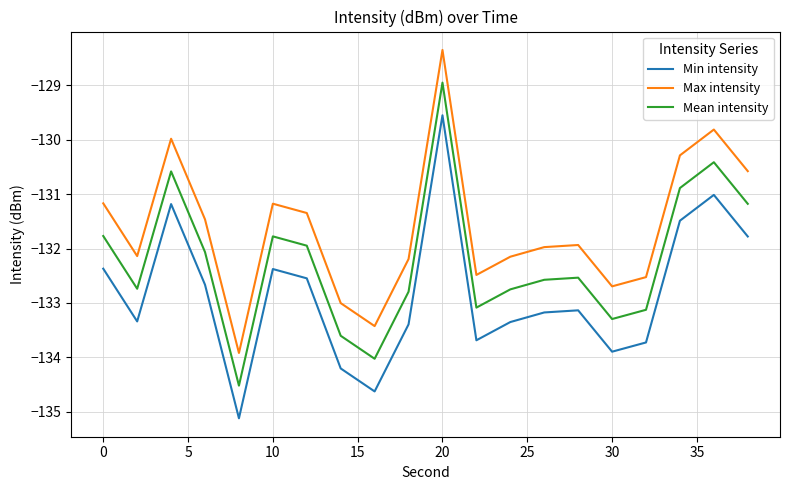

What is the smallest value displayed?

-135.1